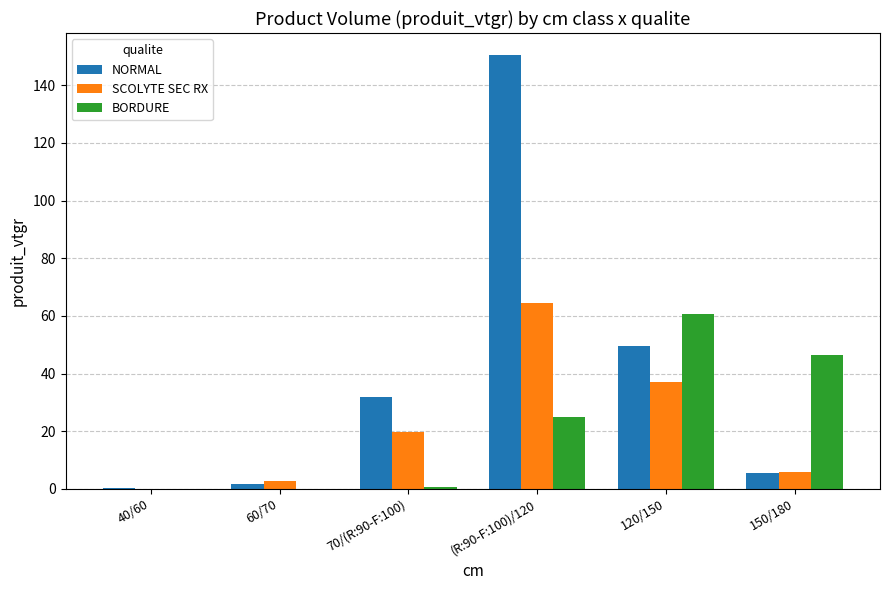

Which category has the highest value in the SCOLYTE SEC RX series?

(R:90-F:100)/120